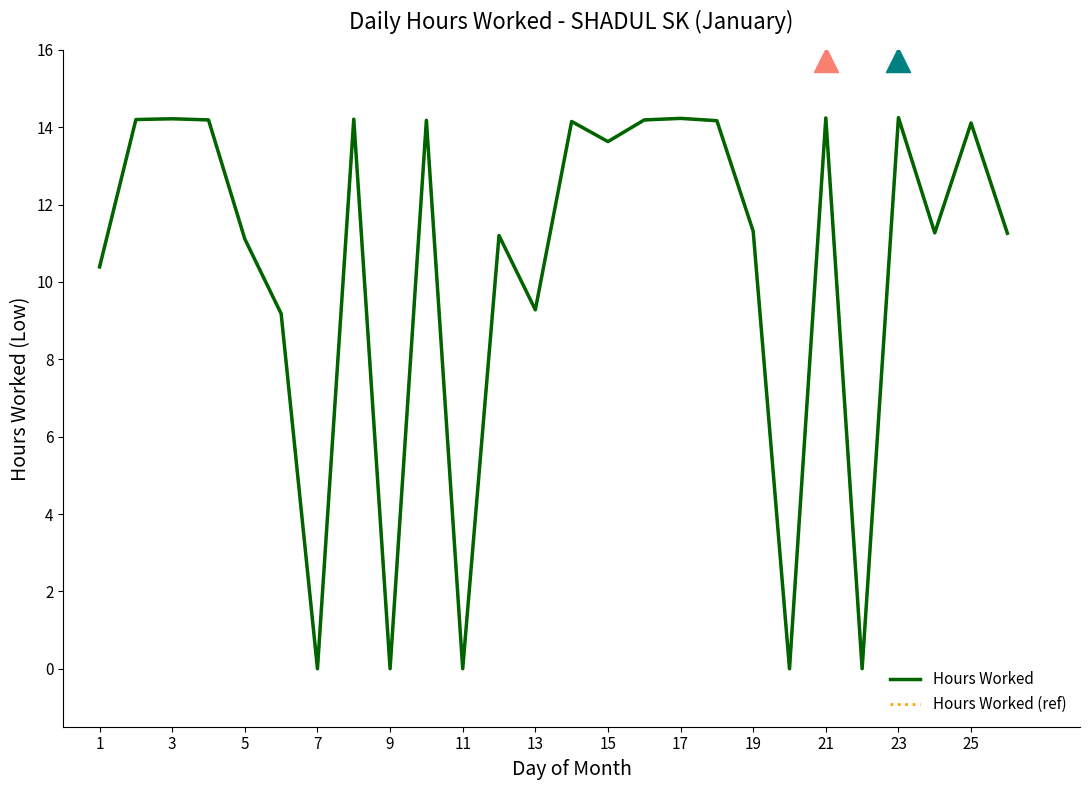

Which series contains the lowest Y value?

Hours Worked